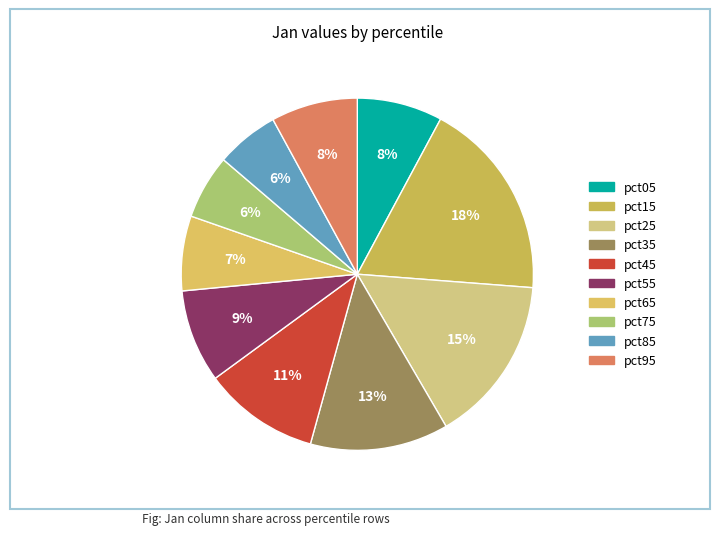

Approximately how many times larger is the value at pct65 compared to pct45?

0.6